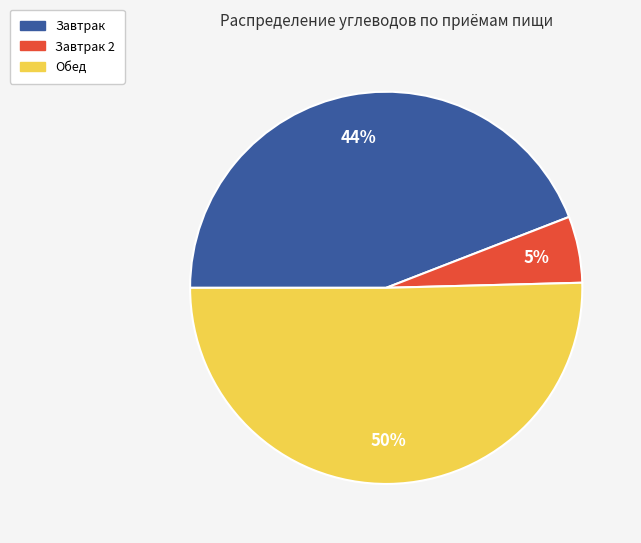

Is the sum of Завтрак and Обед greater than half?

Yes